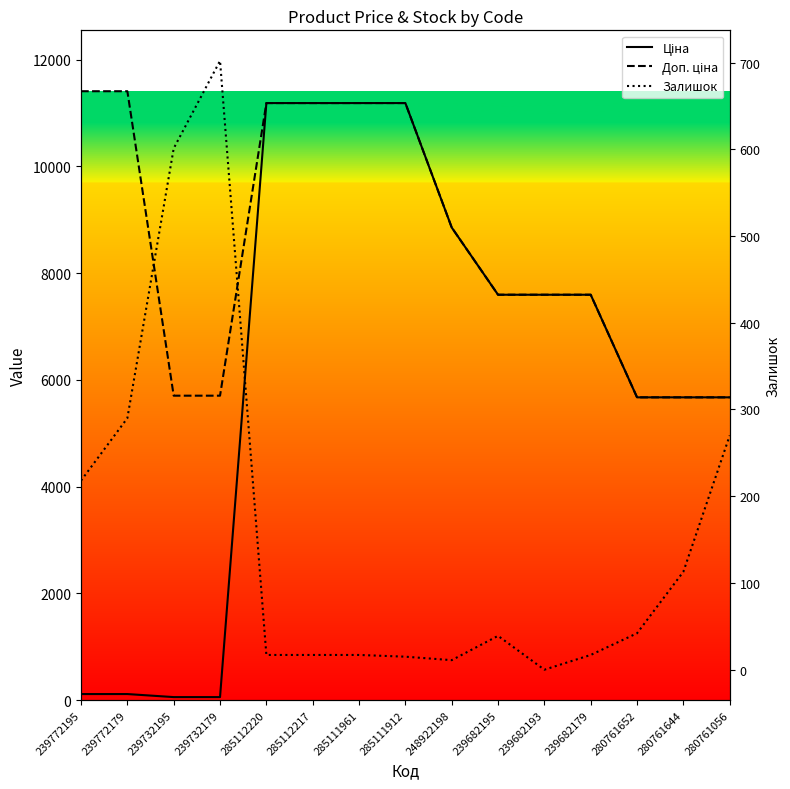

What is the difference between the highest and lowest values at 239682179?

7579.5